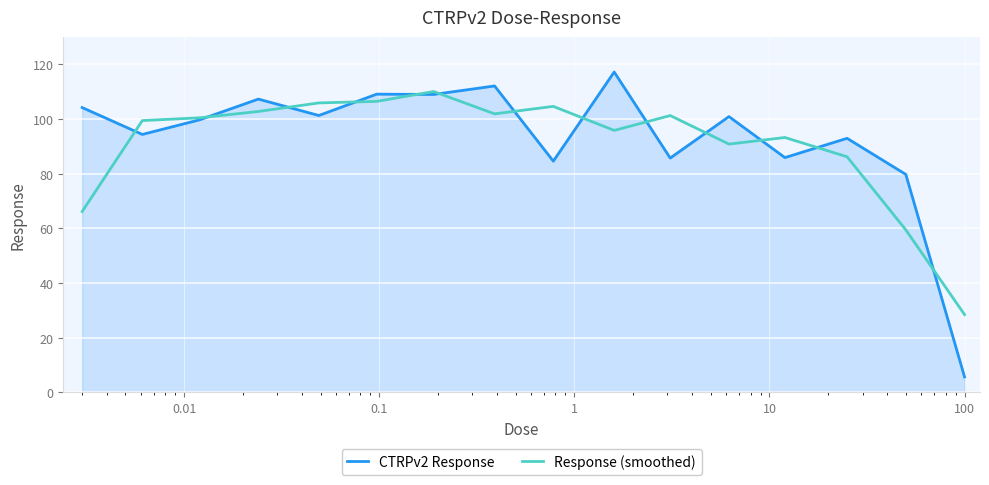

Which series has the largest range (max minus min)?

CTRPv2 Response